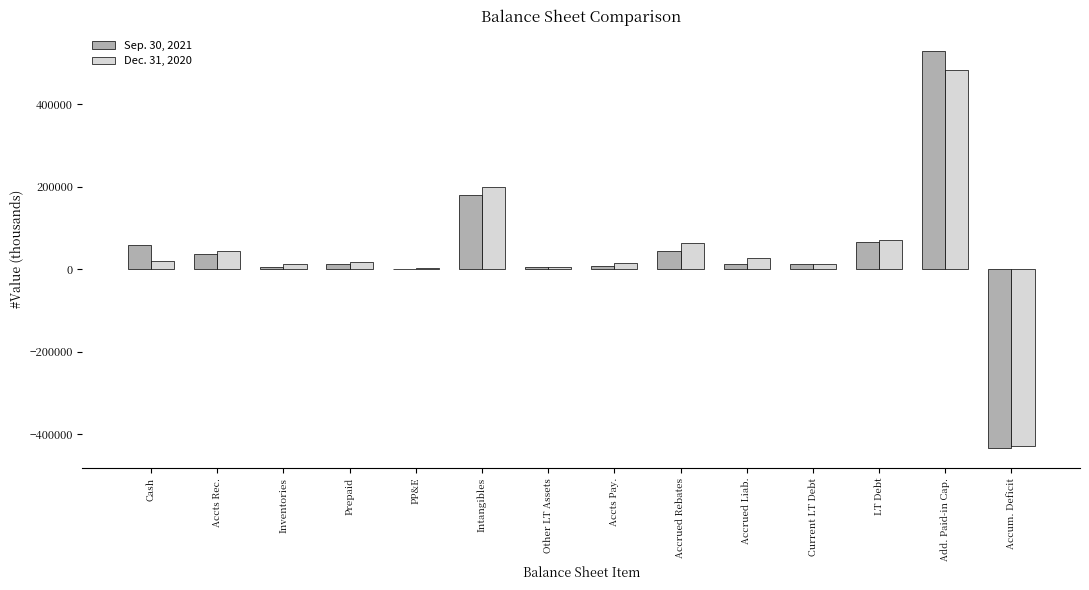

Is it true that Sep. 30, 2021 equals 1678 at PP&E?

True